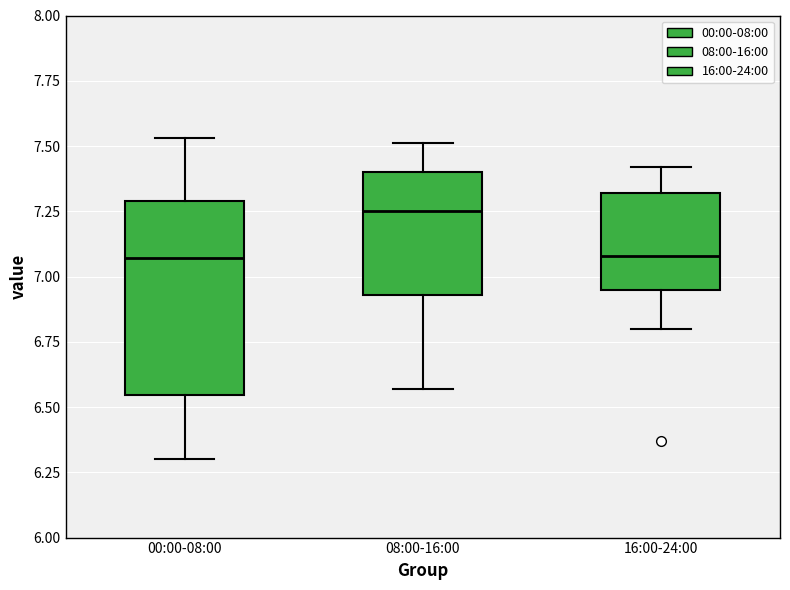

Comparing the boxes themselves (not the whiskers), which one is the tallest?

00:00-08:00